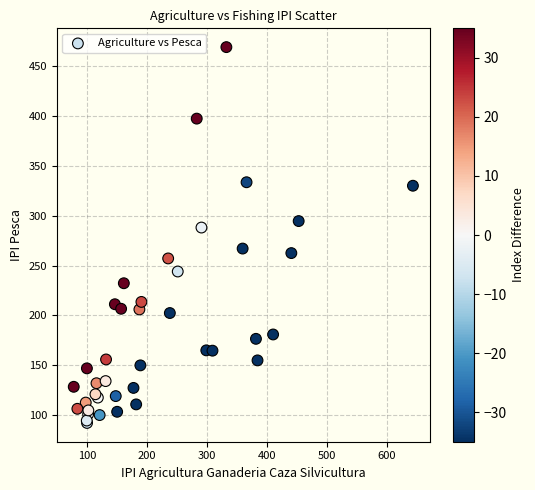

What Y value in the scatter plot is closest to 280?

288.2